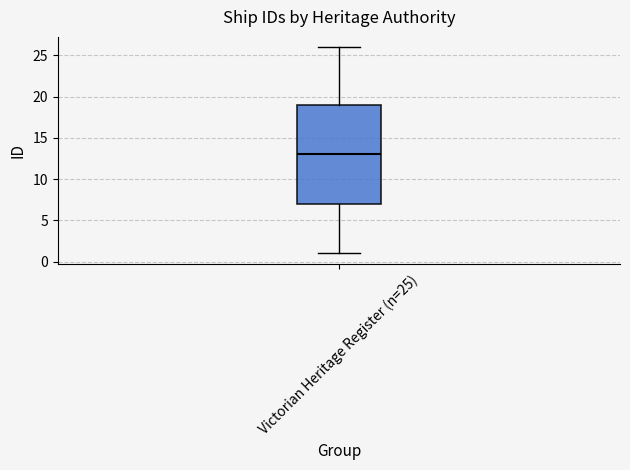

Read this box plot against the y-axis: the position of the median line, the range covered by the box, and the ends of both whiskers. The values are not printed on the chart, so give them approximately, as read against the axis.

median 13, box 7 to 19, whiskers 1 to 26